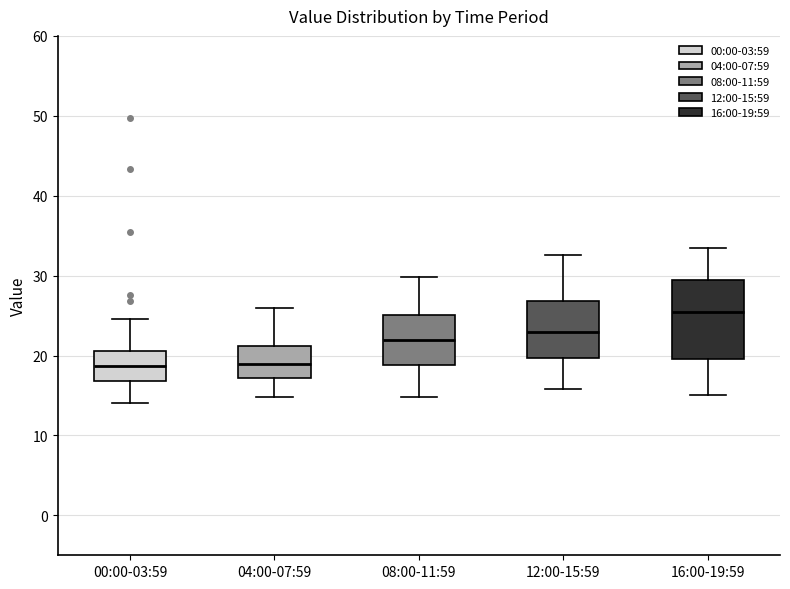

Comparing the boxes themselves (not the whiskers), which one is the tallest?

16:00-19:59